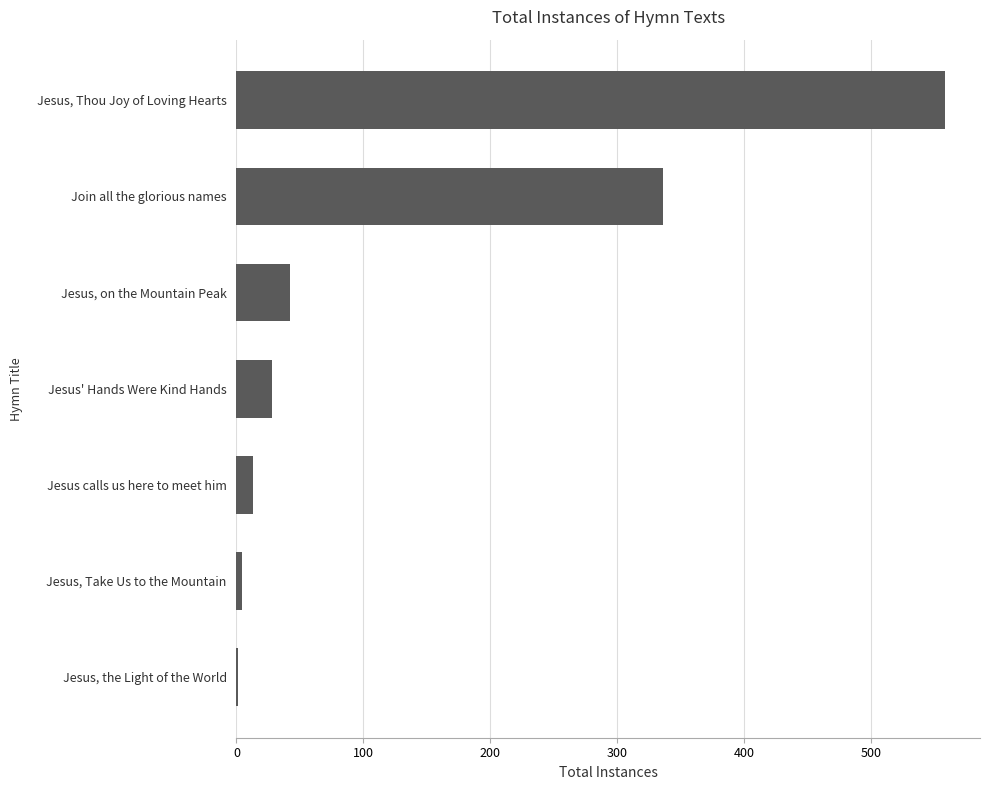

What is the change in value from Jesus' Hands Were Kind Hands to Join all the glorious names?

+308